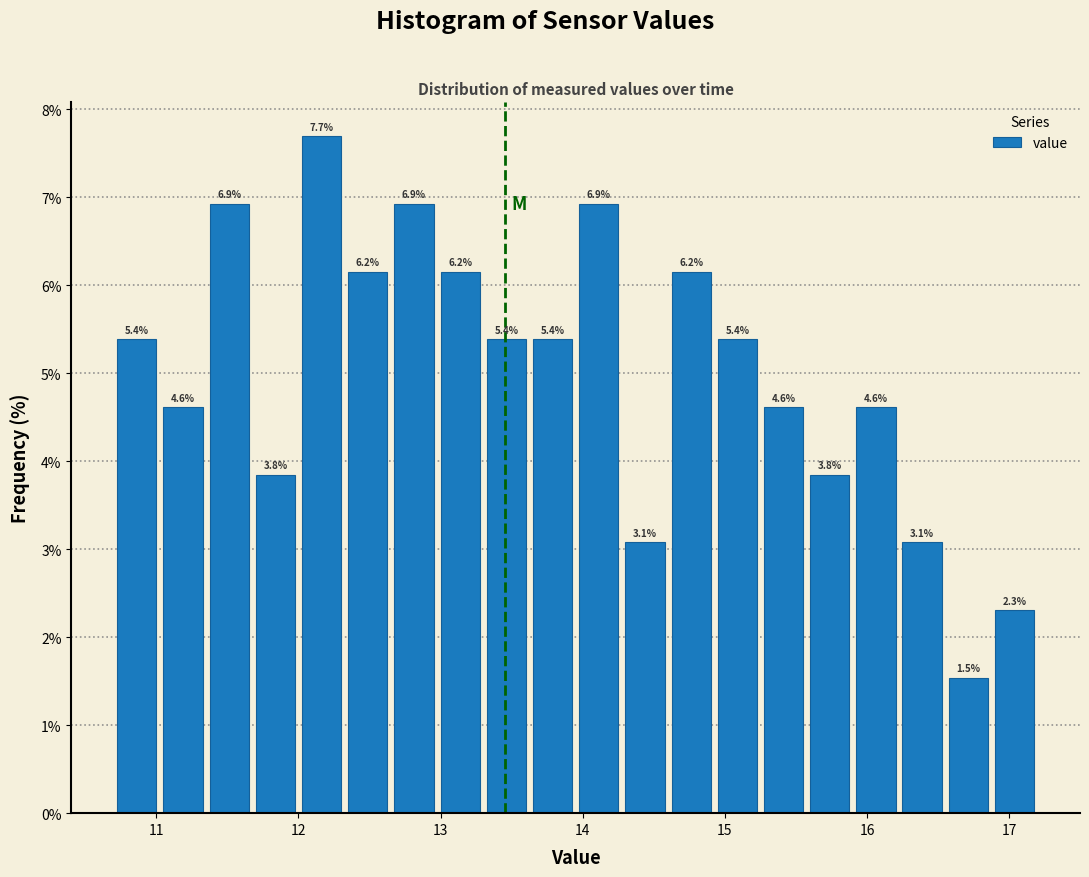

Around what value on the x-axis is the tallest bar? Give the approximate position of its centre, as read against the axis.

12.2